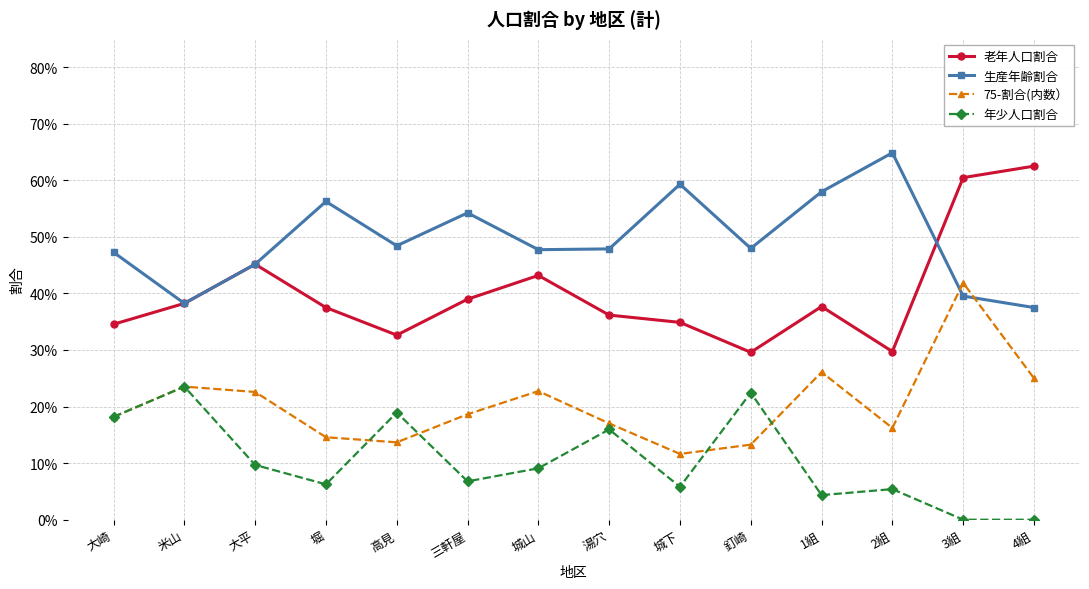

What is the label of the 8th point from the left?

湯穴